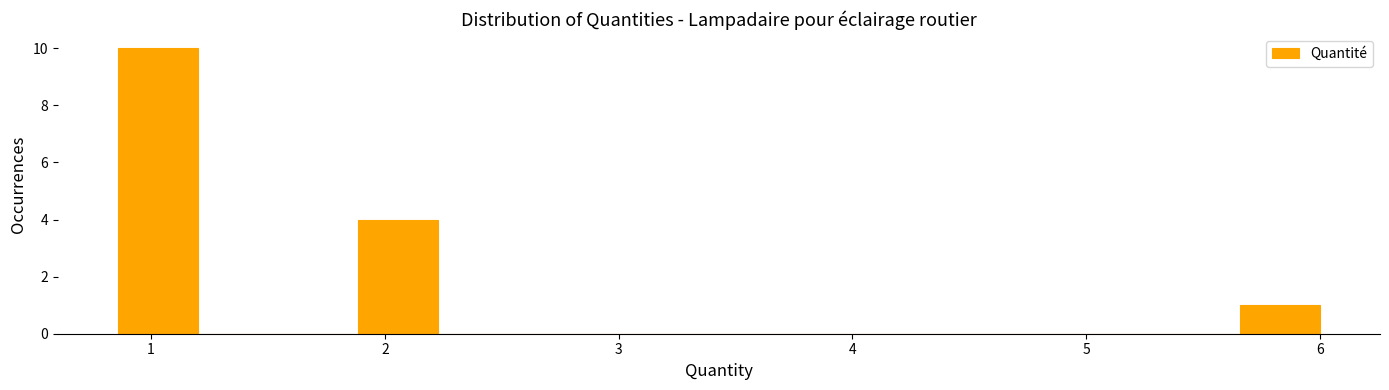

Around what value on the x-axis is the tallest bar? Give the approximate position of its centre, as read against the axis.

1.0